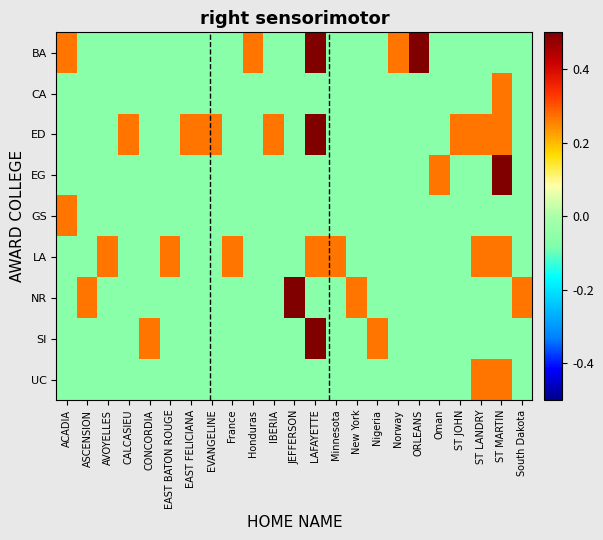

Which series has the widest spread of values?

BA